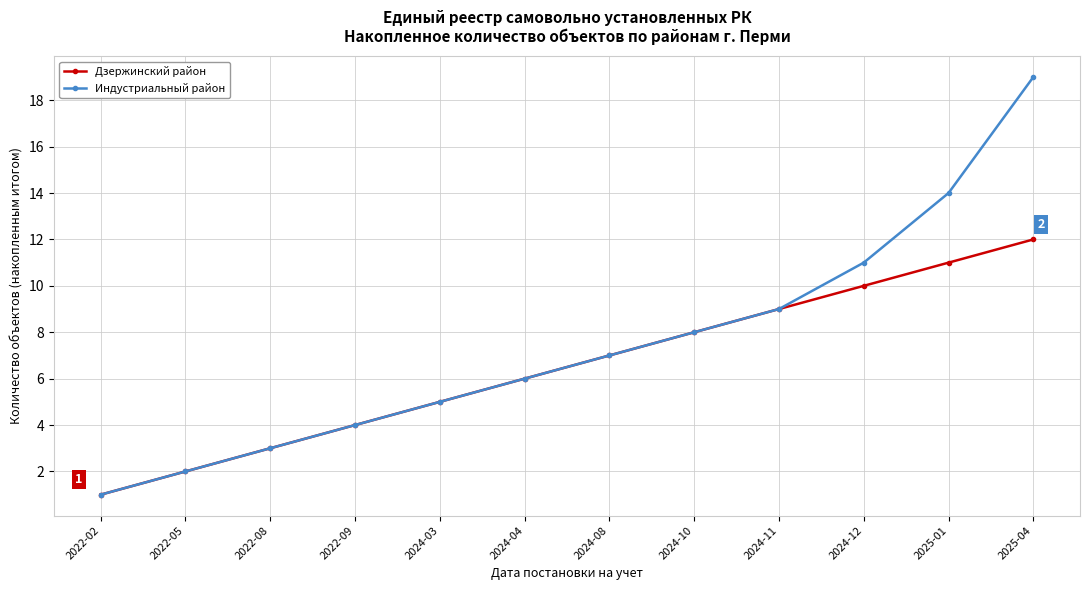

Is this an area chart (filled region under the line)?

No